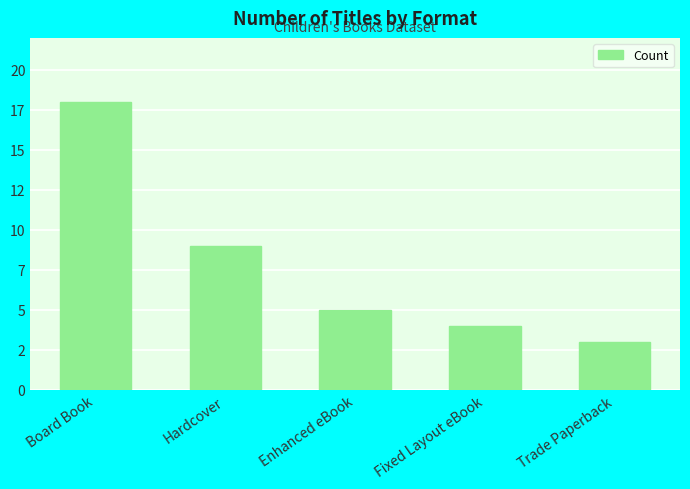

Read the value at Hardcover, to the nearest 5.

10